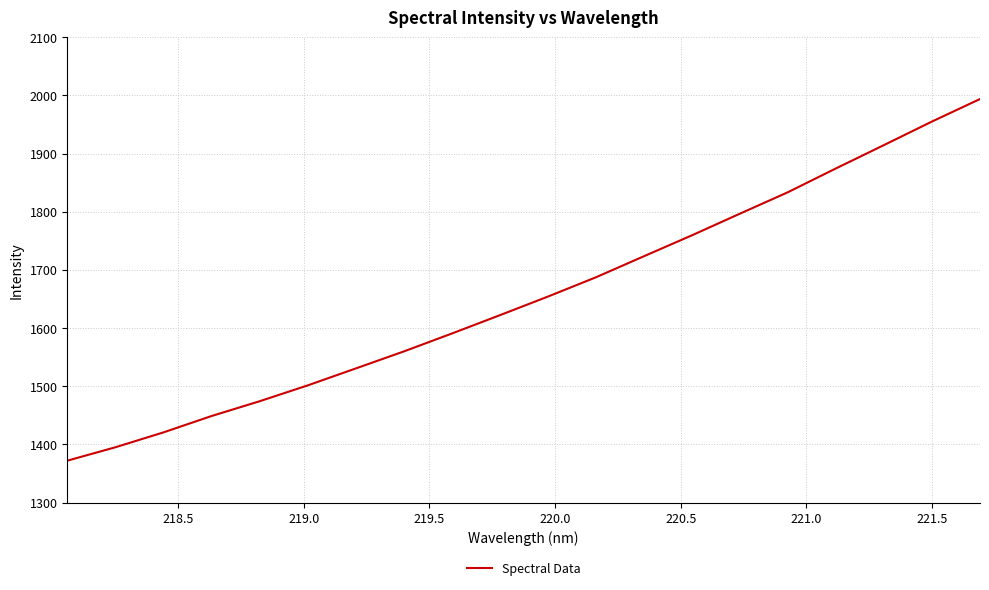

What is the greatest value displayed?

1993.9